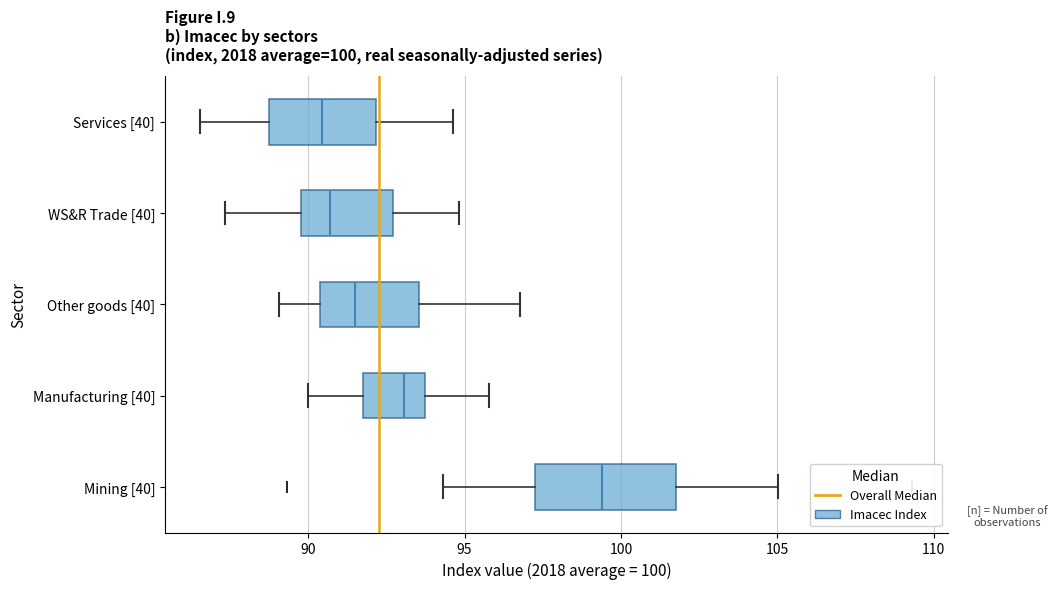

Which box is the widest, from its left edge to its right edge?

Mining [40]